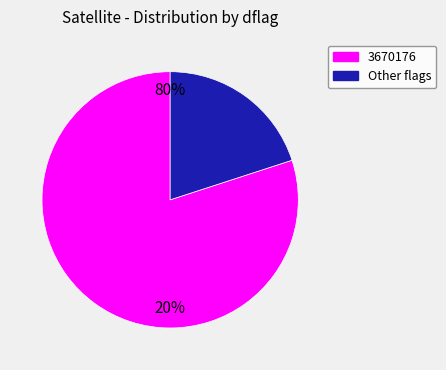

Is it true that 29 is 10% of the pie?

False